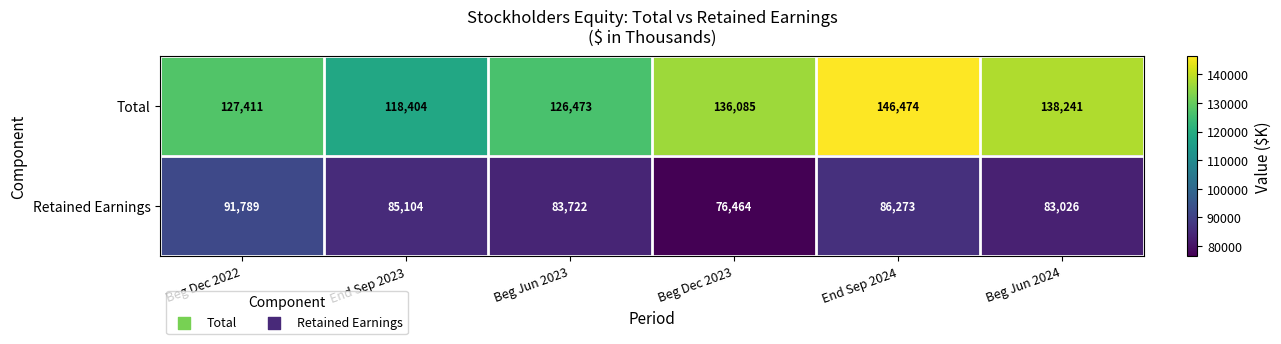

Reading left to right, transcribe all the data shown in this chart.

Total: Beg Dec 2022=127411	End Sep 2023=118404	Beg Jun 2023=126473	Beg Dec 2023=136085	End Sep 2024=146474	Beg Jun 2024=138241
Retained Earnings: Beg Dec 2022=91789	End Sep 2023=85104	Beg Jun 2023=83722	Beg Dec 2023=76464	End Sep 2024=86273	Beg Jun 2024=83026